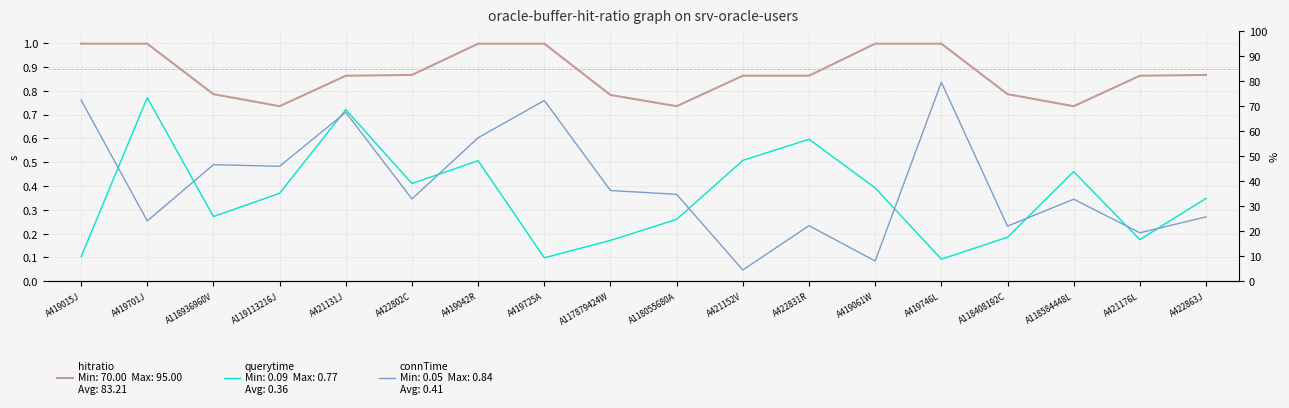

Does the chart have visible grid lines?

Yes